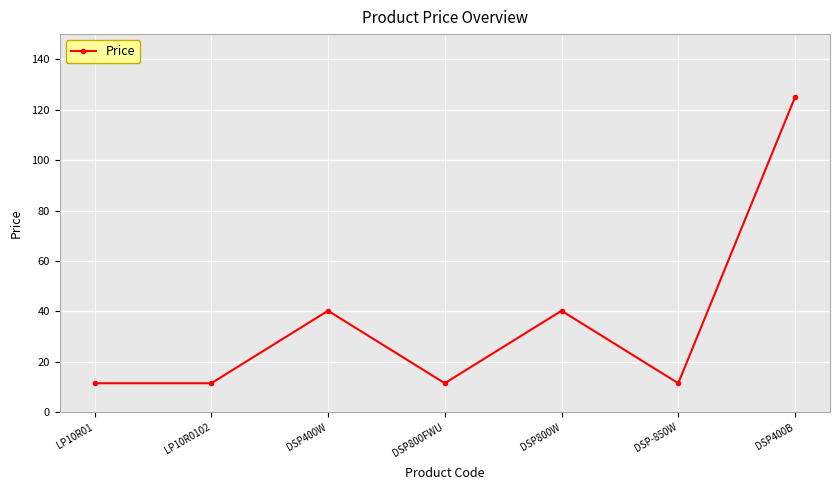

What is the label of the 2nd point from the right?

DSP-850W